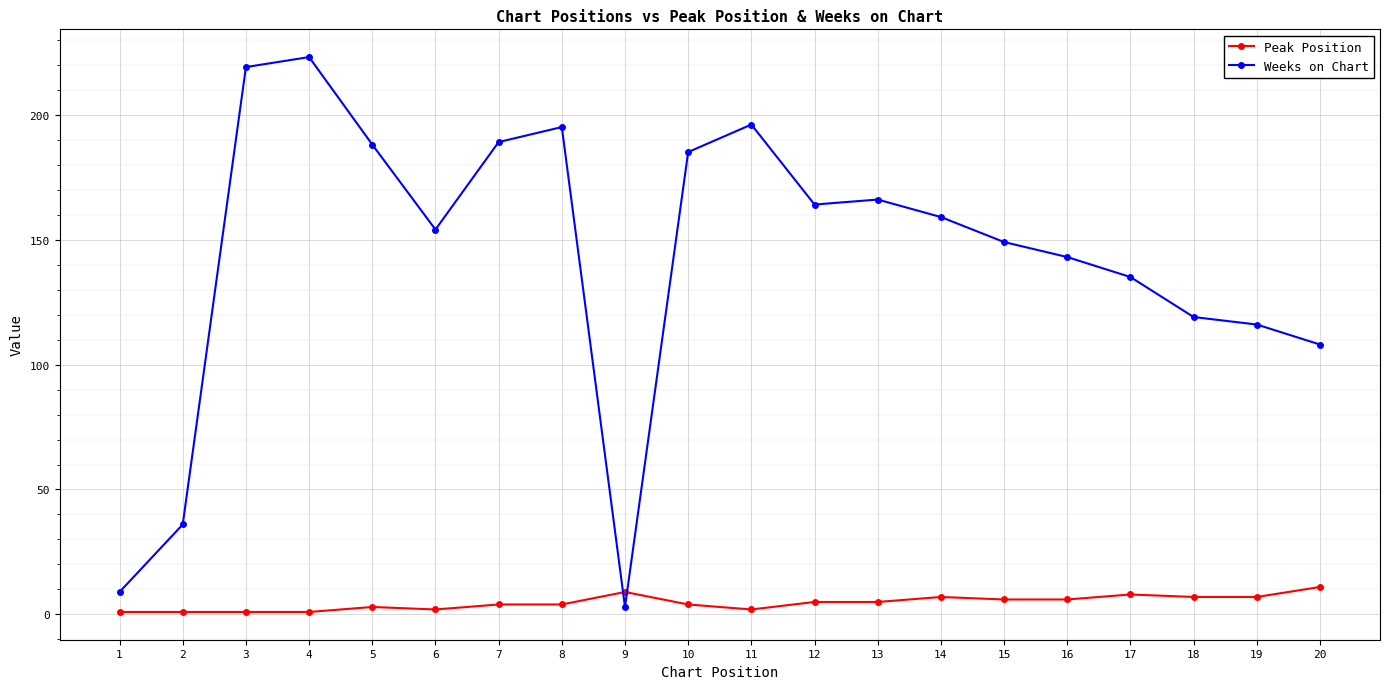

At which category does Weeks on Chart reach its first local valley?

6